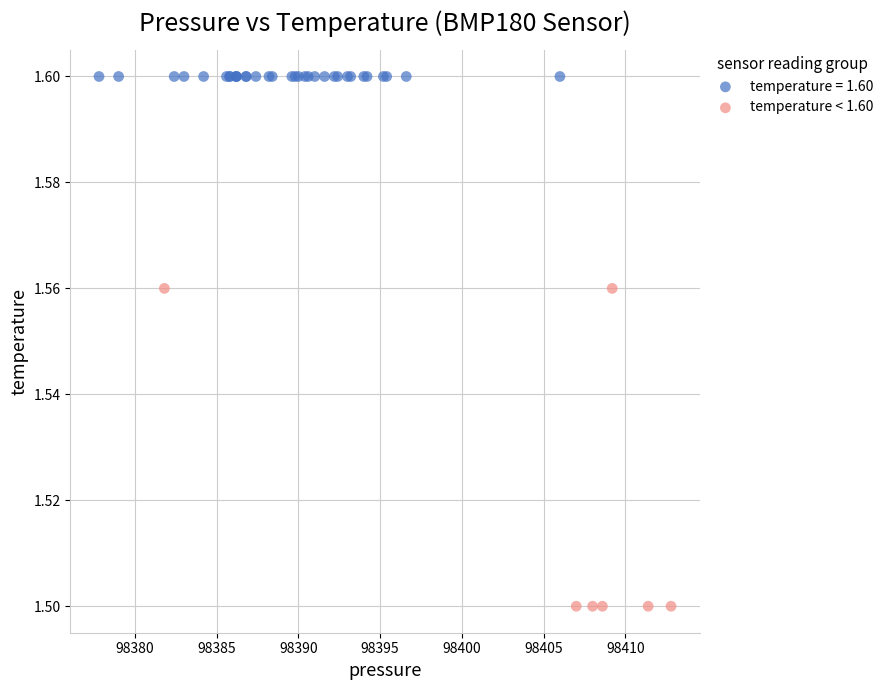

Which series contains the lowest Y value?

temperature < 1.60